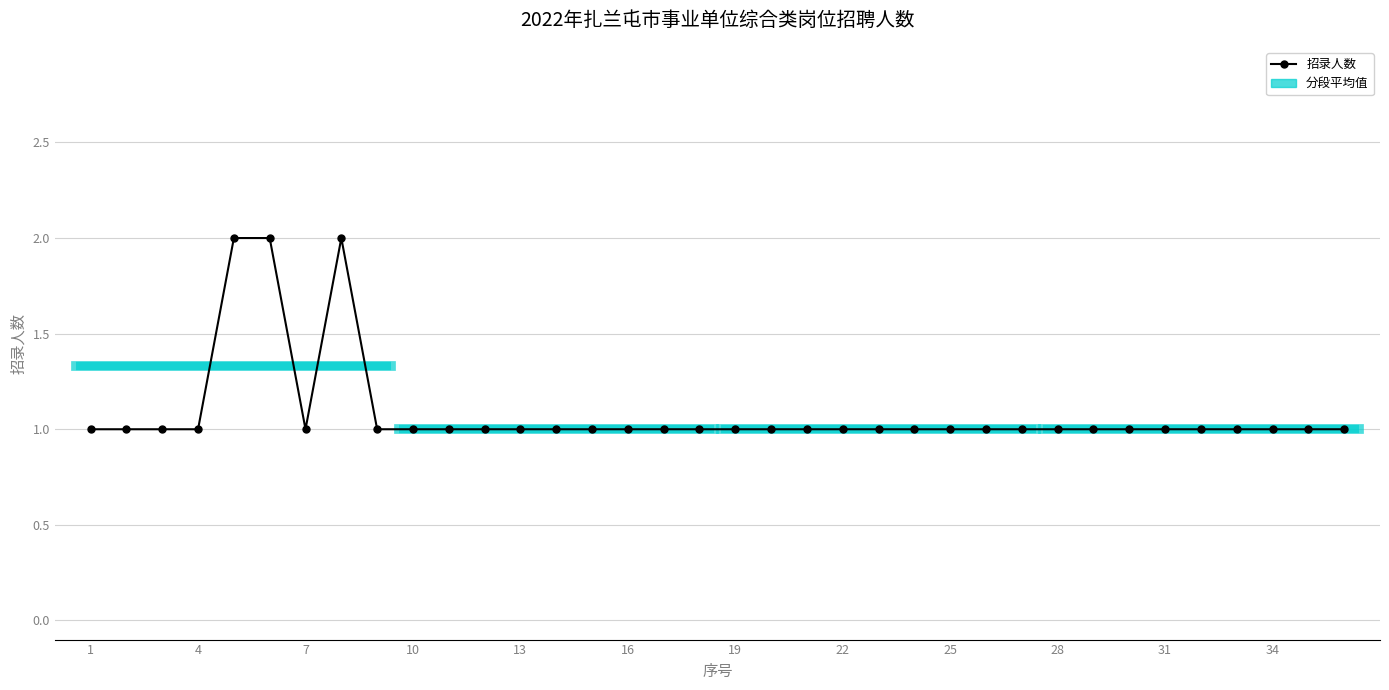

How many points are lower than both their immediate neighbors (excluding endpoints)?

1